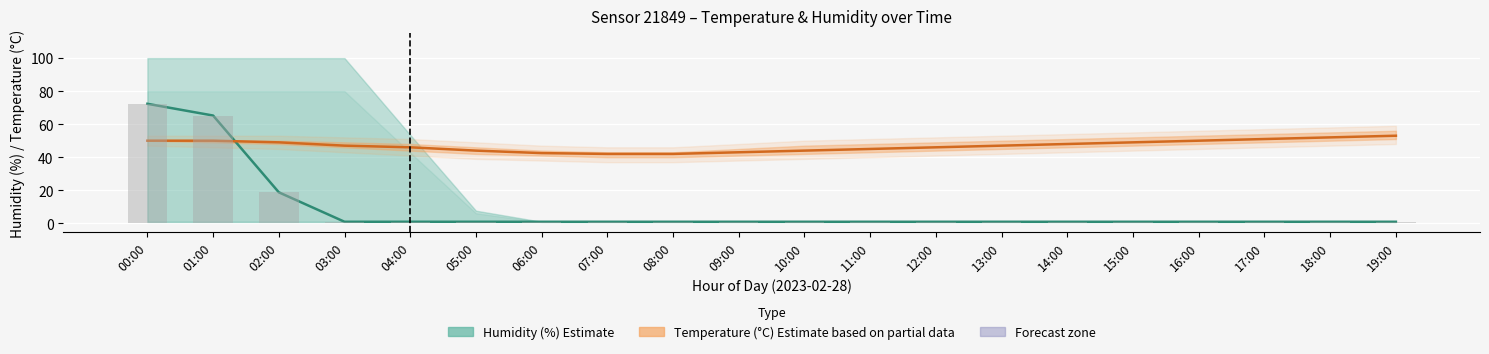

What position from the right is 08:00?

12